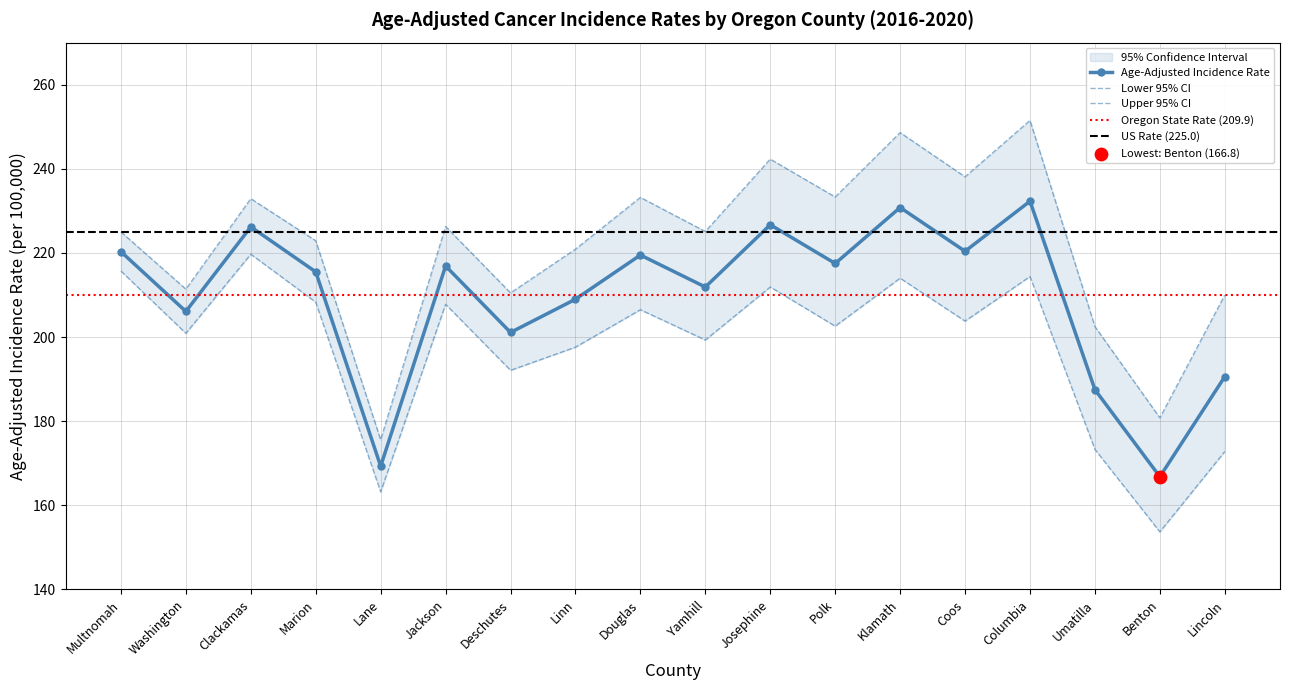

What is the maximum value for Age-Adjusted Incidence Rate?

232.3